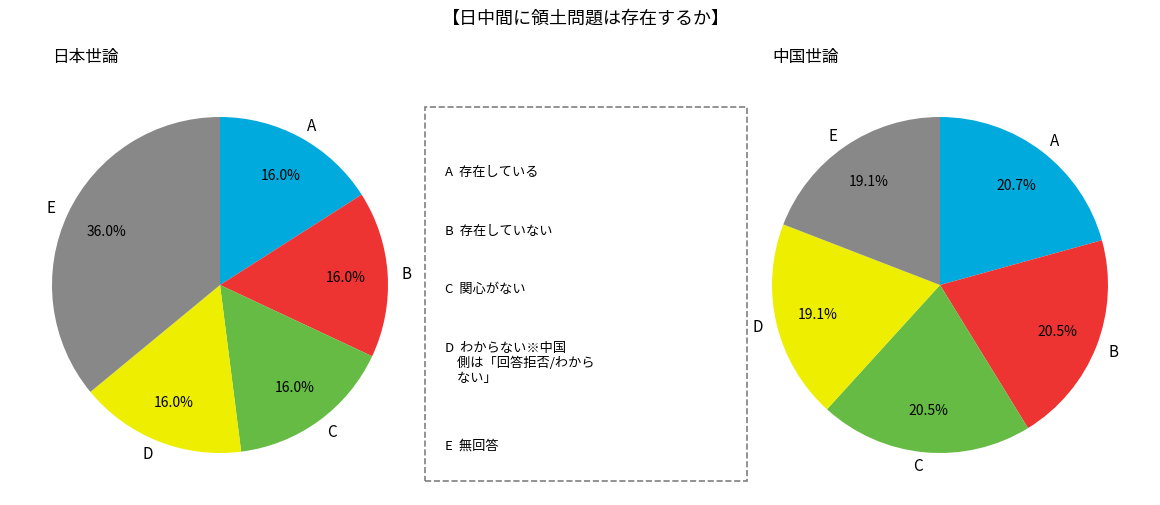

The right_values slice represents 21% of the pie. True or false?

True